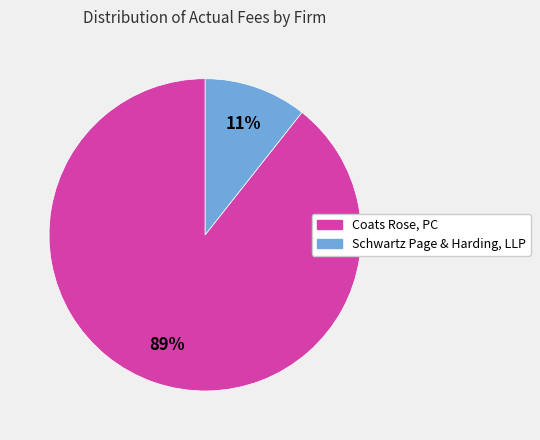

Between Coats Rose, PC and Schwartz Page & Harding, LLP, which is larger?

Coats Rose, PC